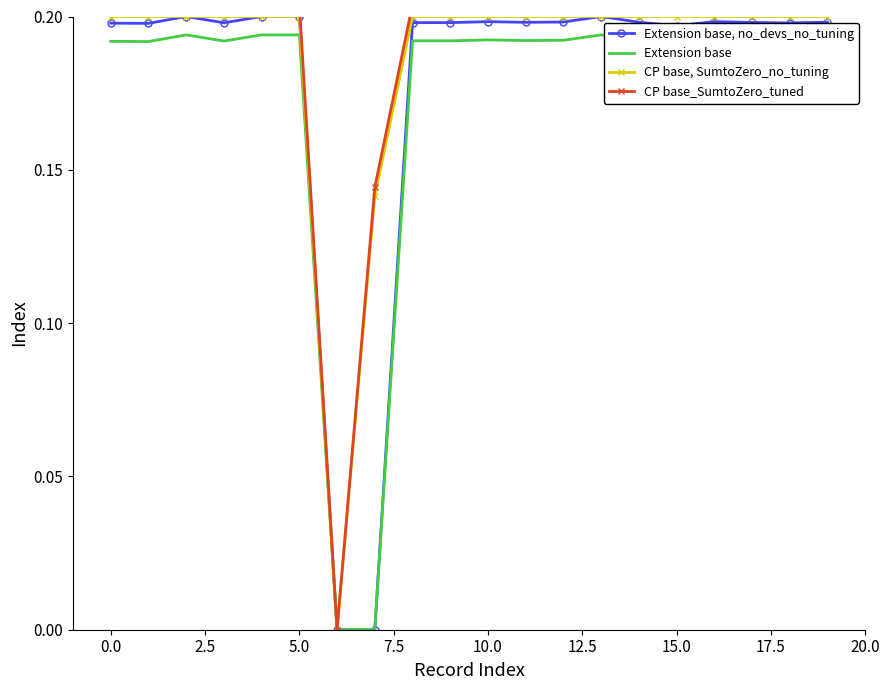

True or false: CP base, SumtoZero_no_tuning and Extension base, no_devs_no_tuning cross at least once.

False